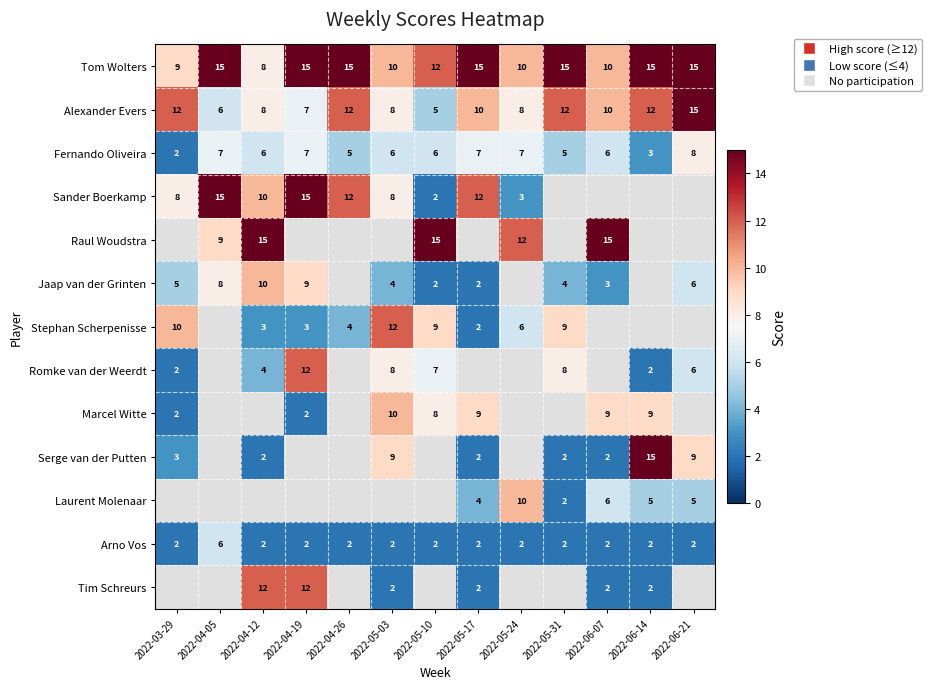

How many data points in Tom Wolters are less than 15?

6